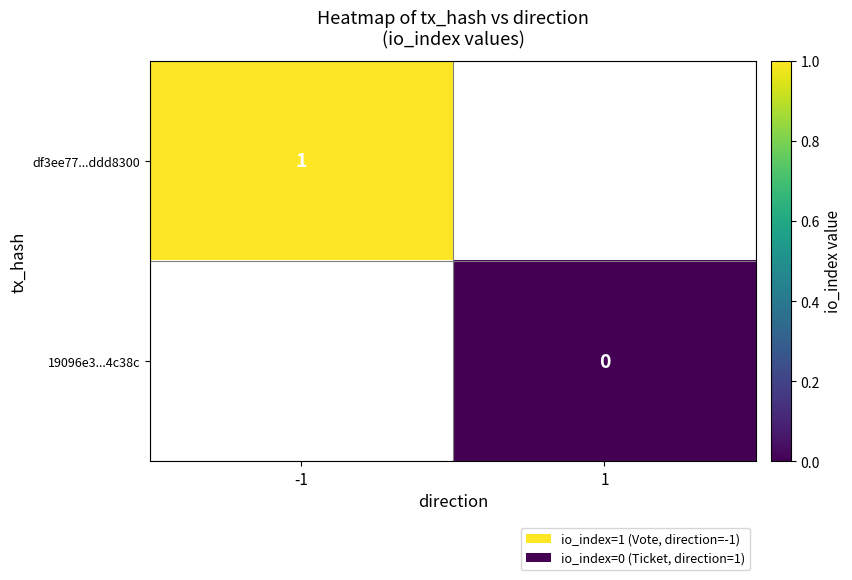

Count the number of categories in the chart.

2